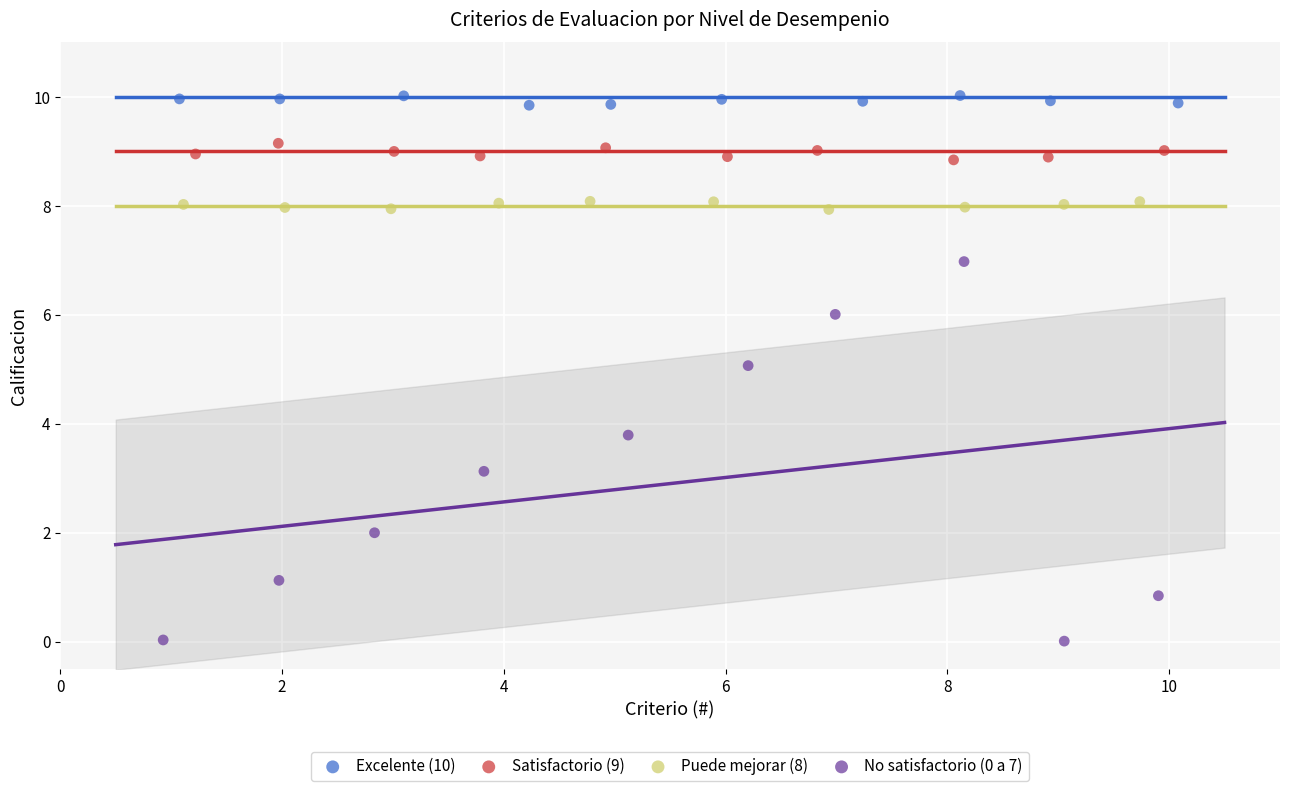

Which series contains the highest Y value?

Excelente (10)